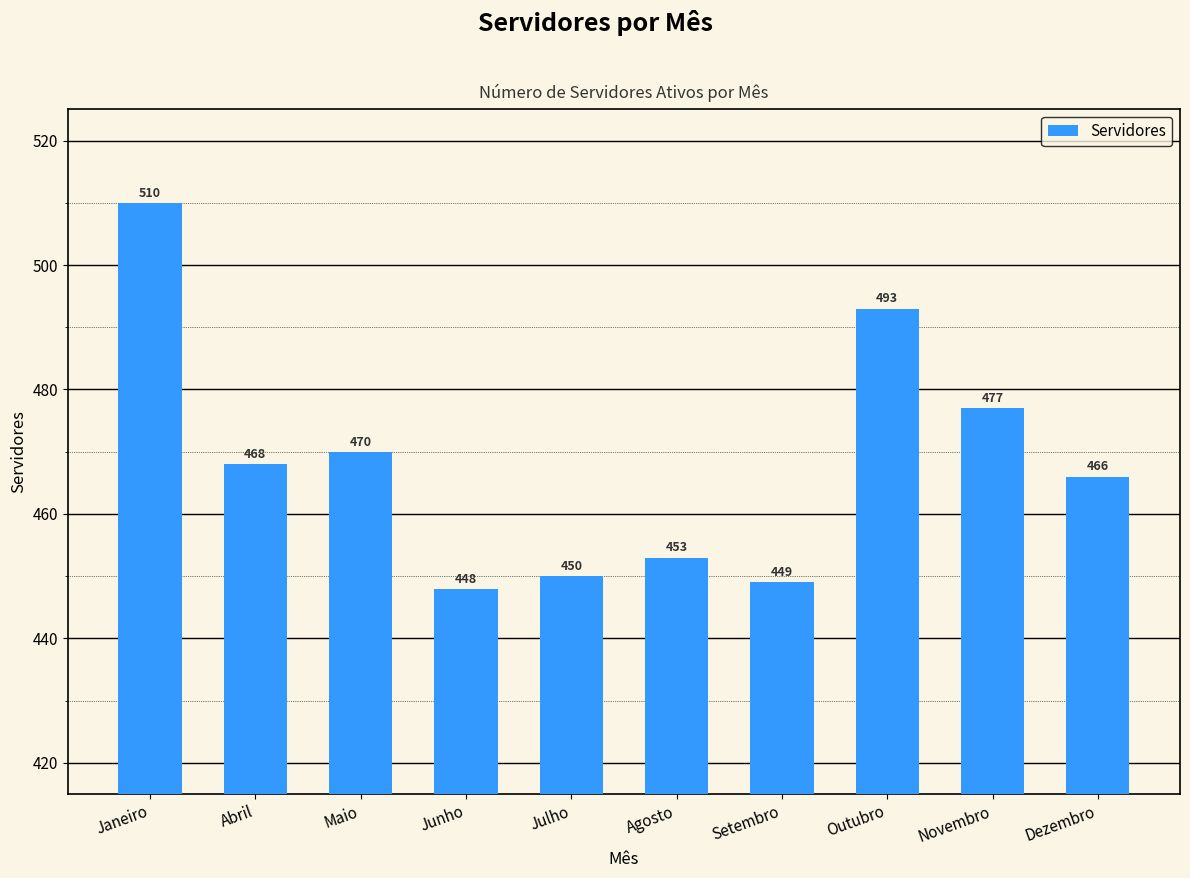

At which label does the data first exceed 468?

Janeiro